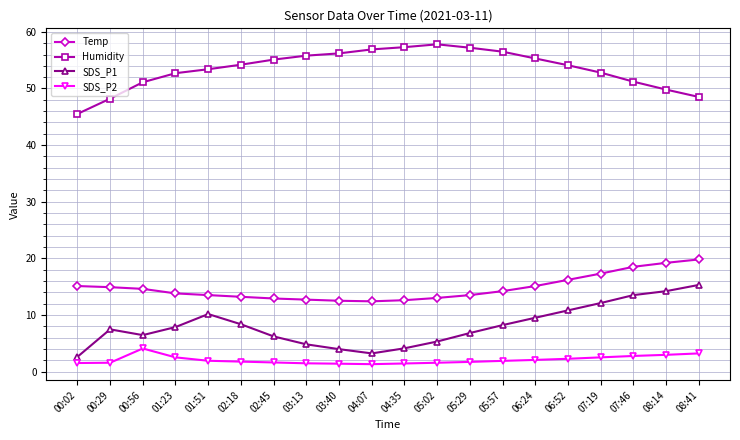

At how many categories does at least one series exceed 8?

20